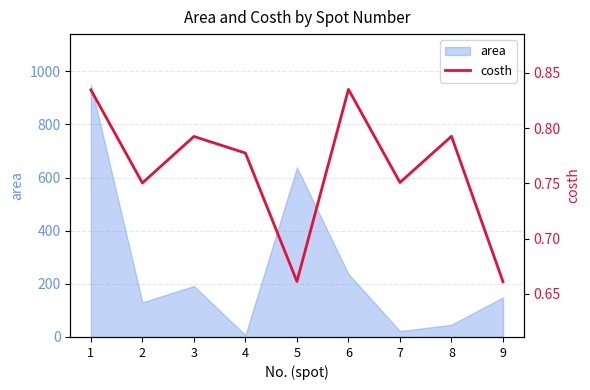

The value of area at 3 is 192. True or false?

True